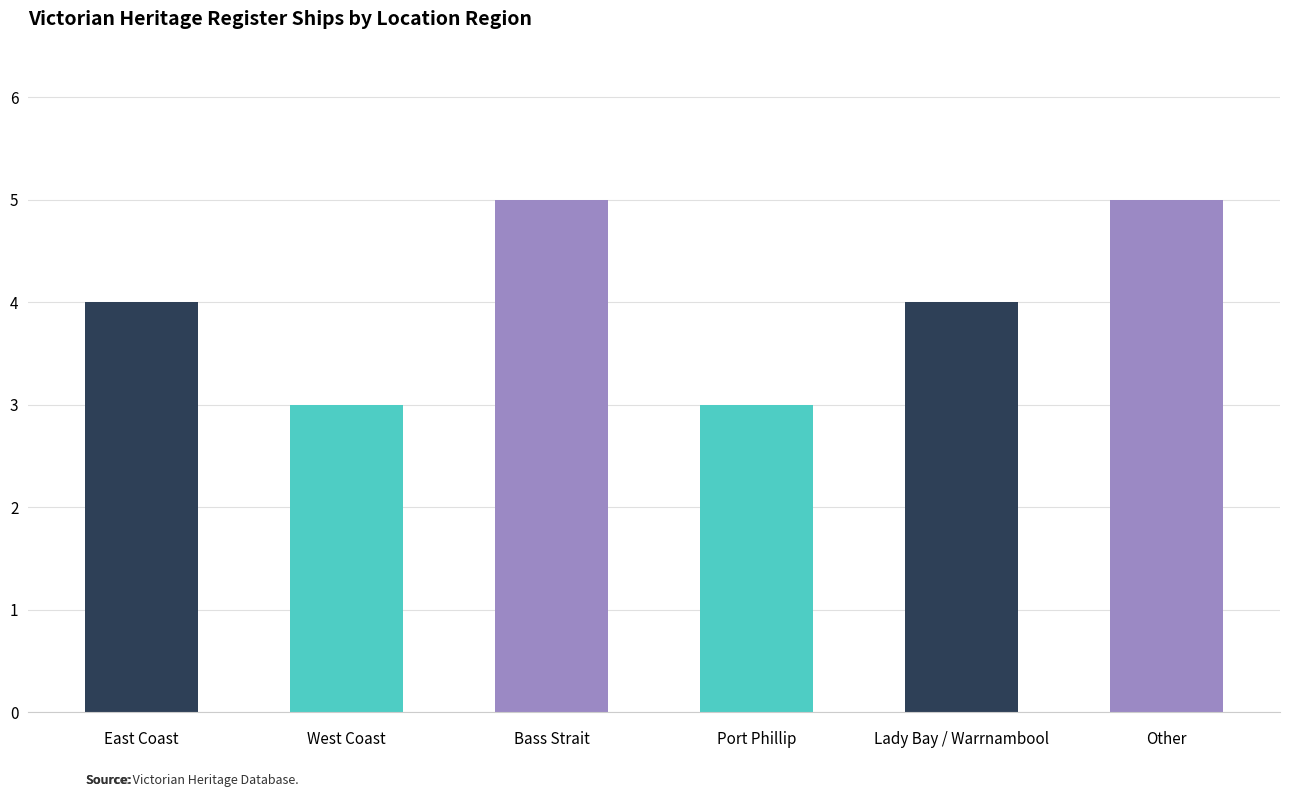

What is the maximum value shown in the chart?

5